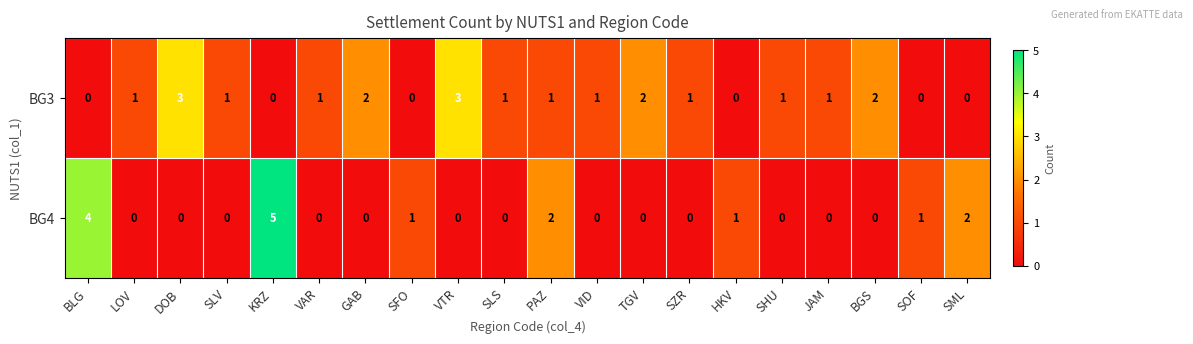

Which series has the largest total across all categories?

BG3